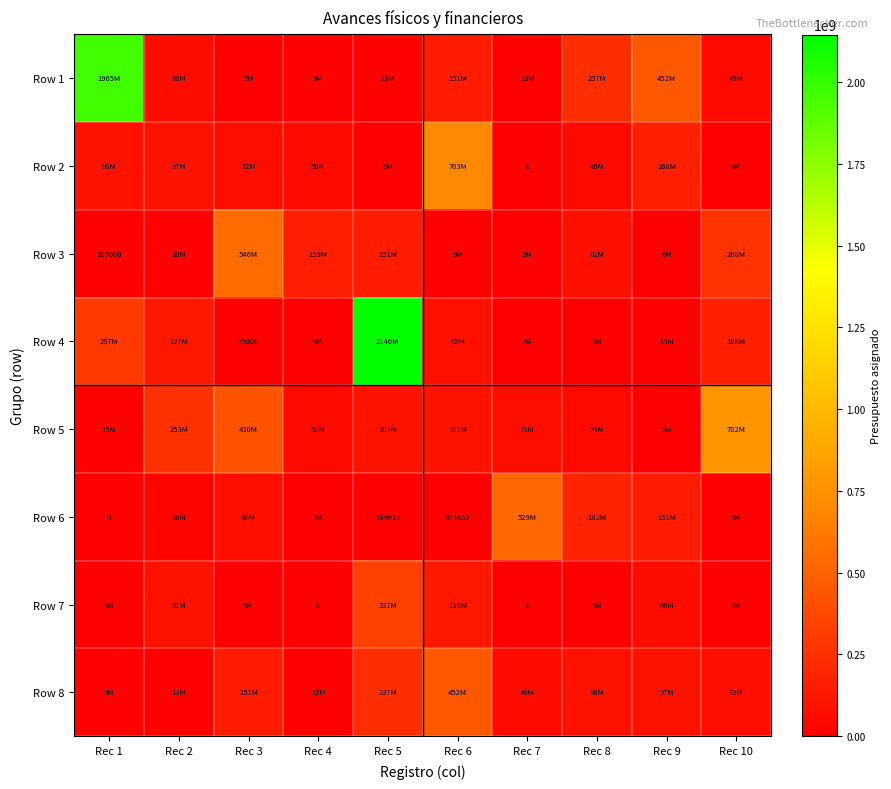

What is the sum of the Row 6 values at Rec 6 and Rec 5?

1095070